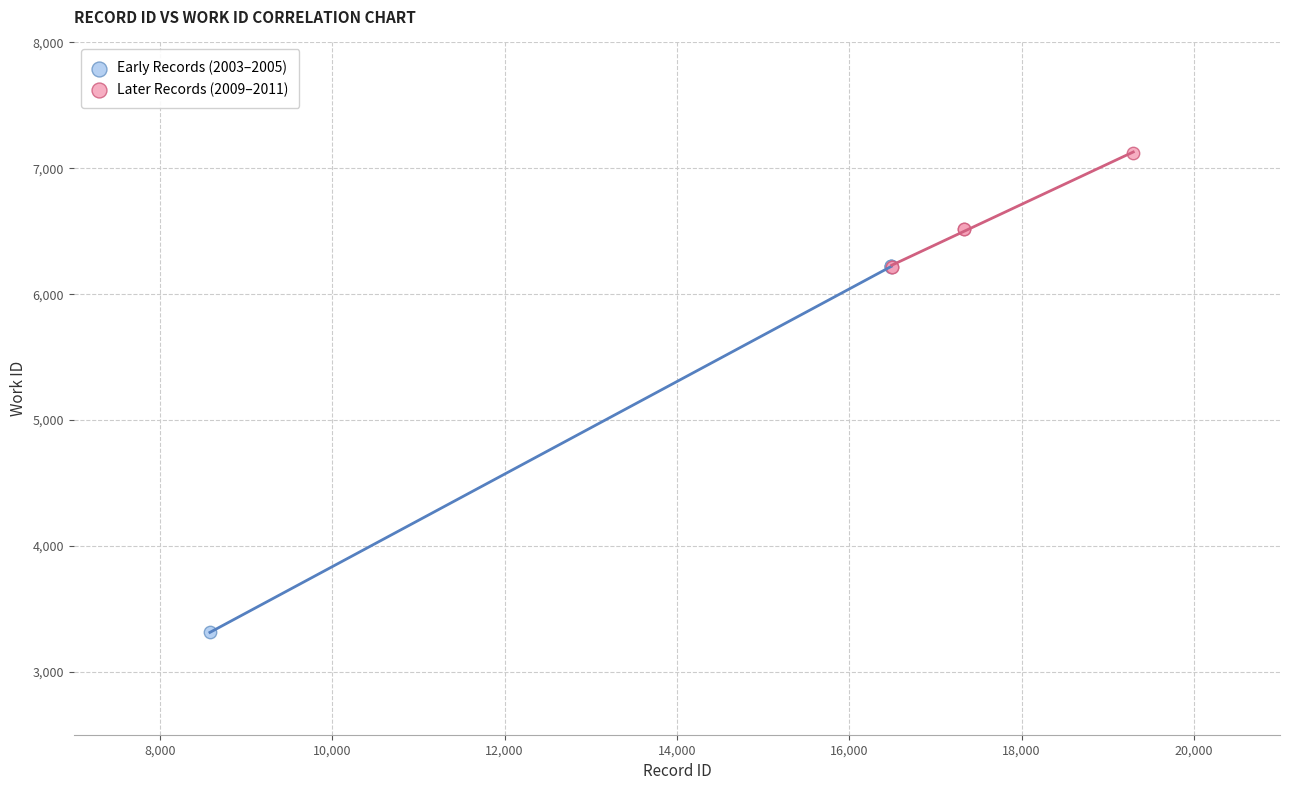

Which series reaches the minimum Y coordinate?

Early Records (2003–2005)